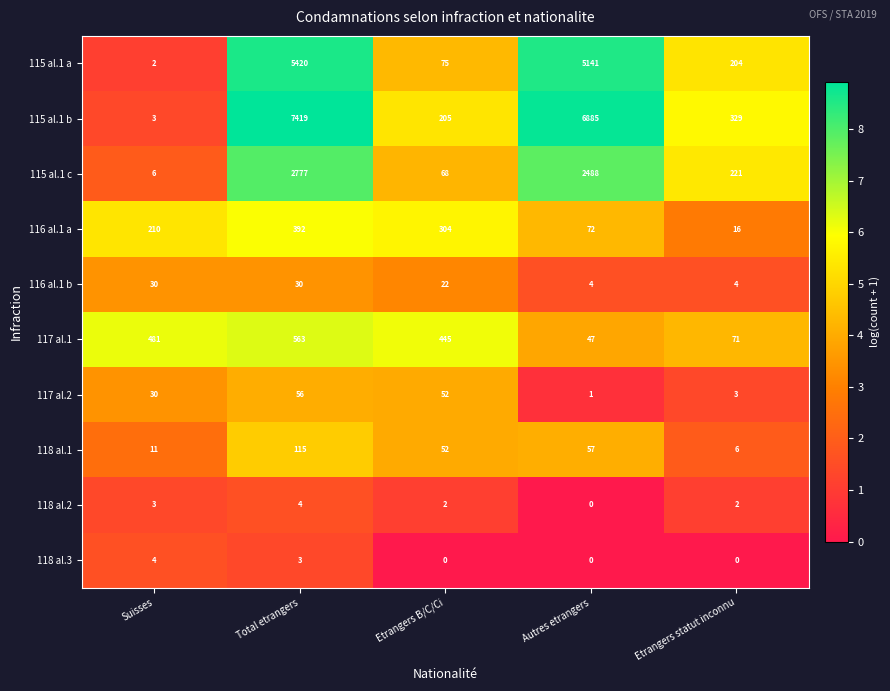

What is the difference between the maximum and minimum values in the 117 al.1 series?

516